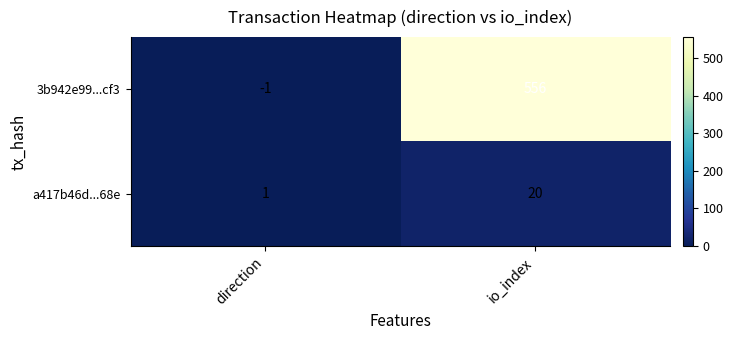

Reading left to right, list all the values displayed in this chart.

3b942e99...cf3: direction=-1	io_index=556
a417b46d...68e: direction=1	io_index=20